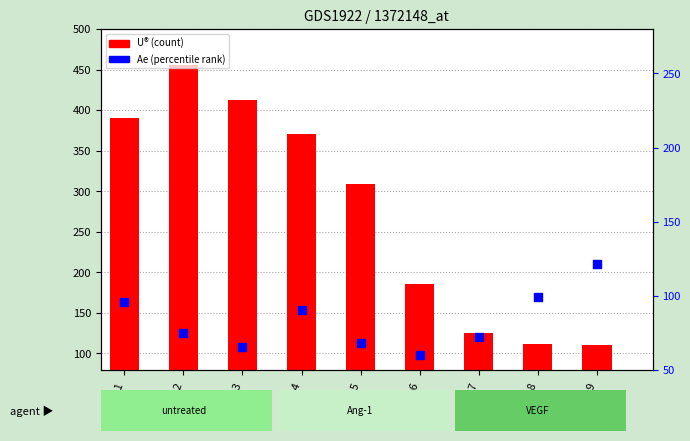

What are all the series names shown in the legend?

U®, Ae